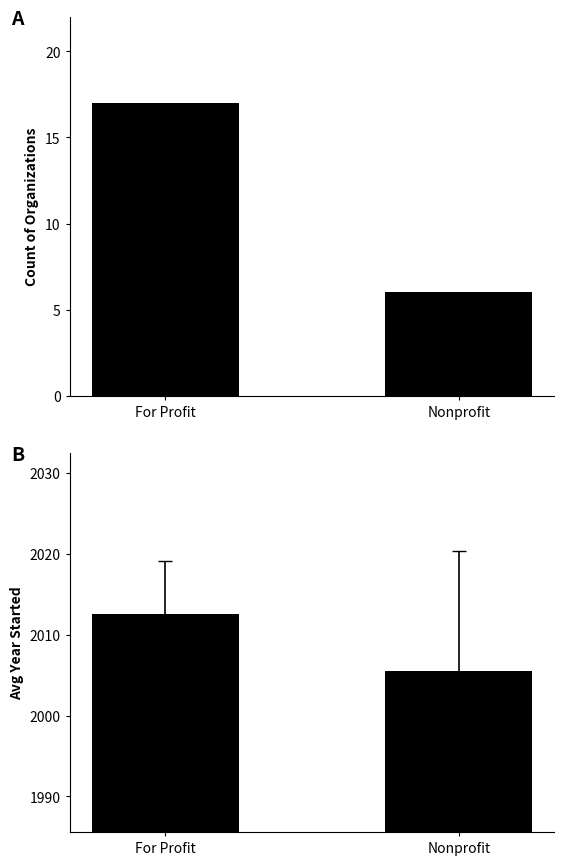

How many bars are there in total?

4